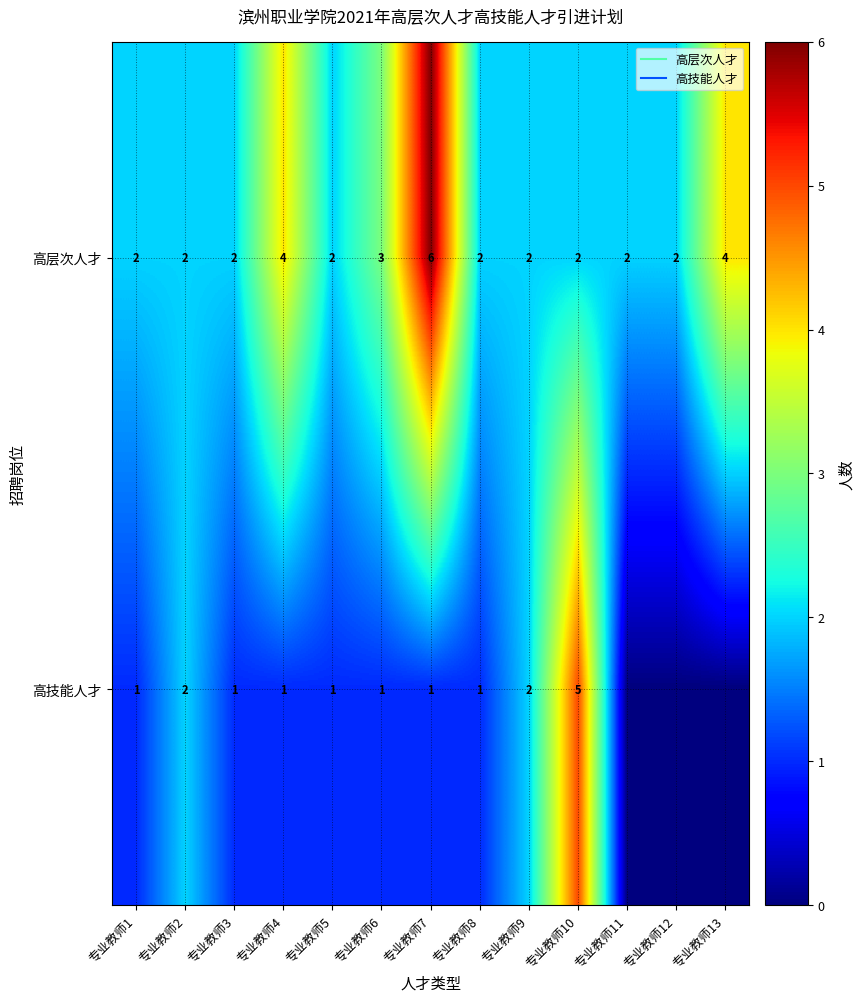

List the series in order of their peak value, lowest first.

高技能人才, 高层次人才